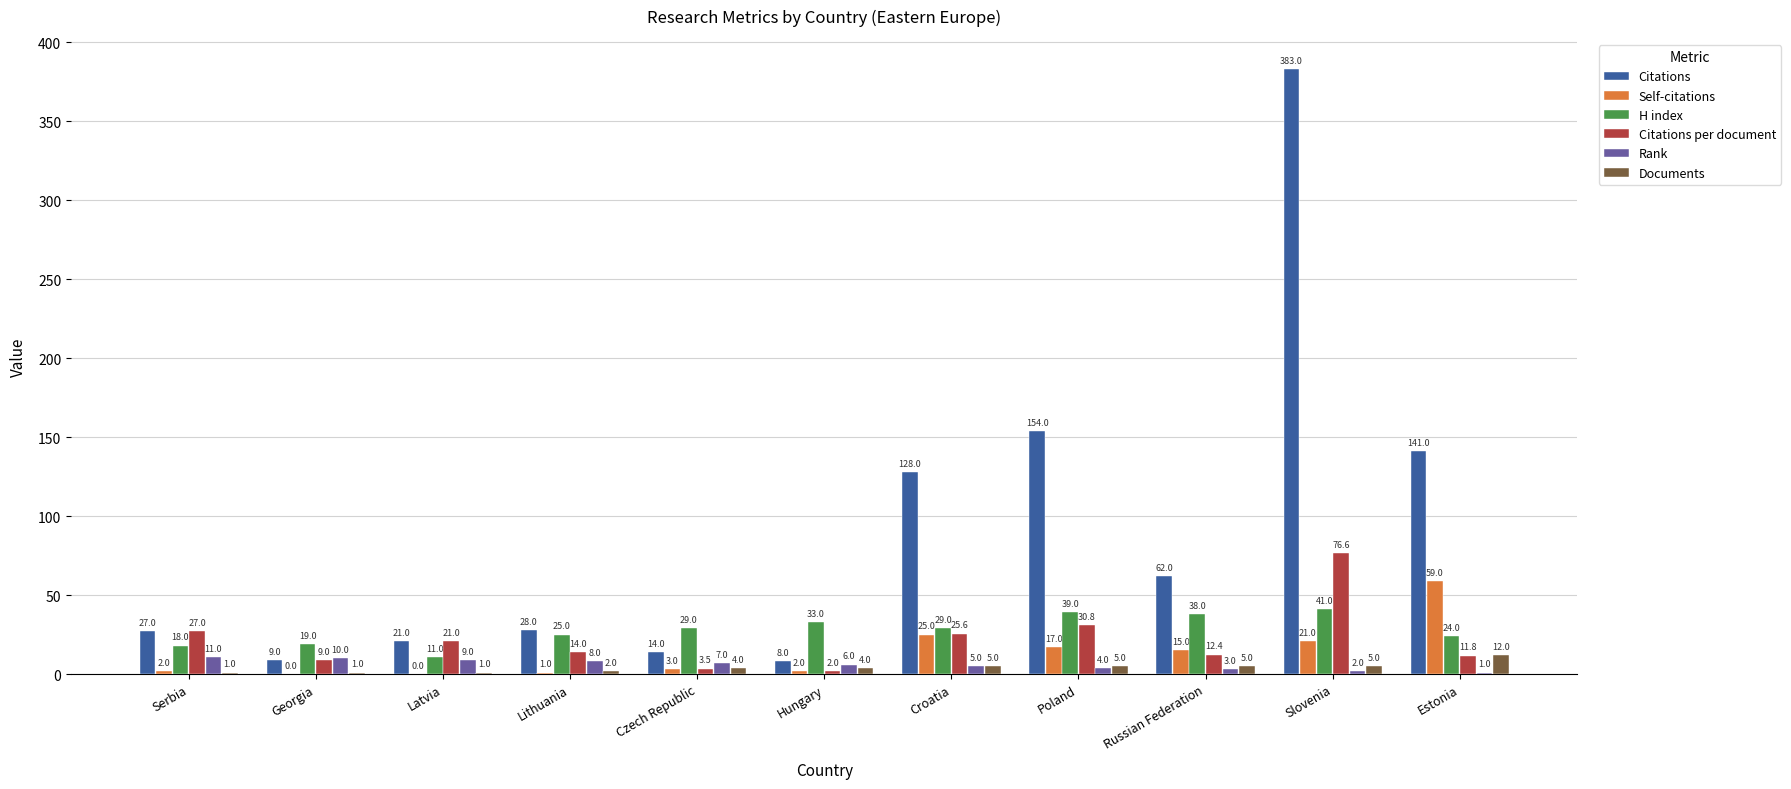

Which series has the largest range (max minus min)?

Citations